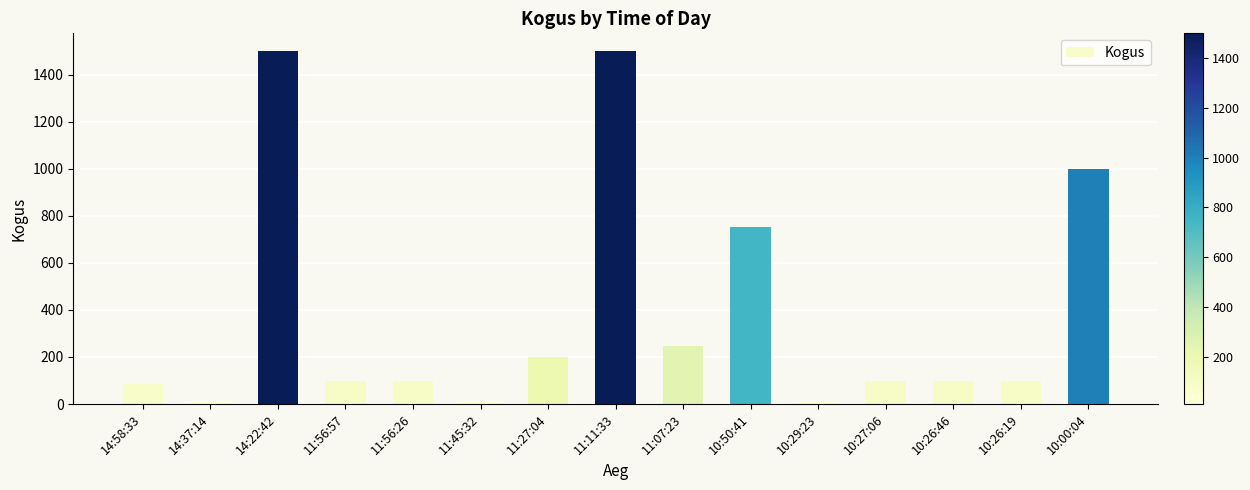

What is the label of the 12th bar from the left?

10:27:06